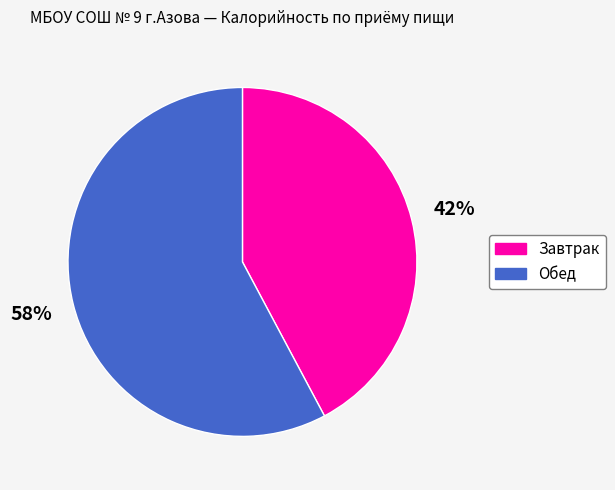

Between Обед and Завтрак, which is larger?

Обед